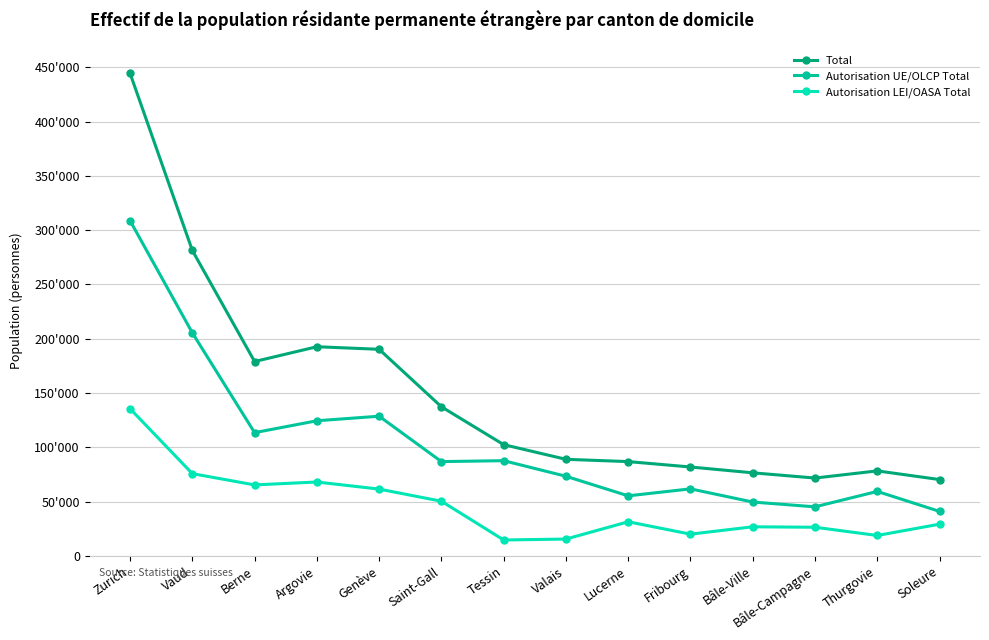

At which category is the sum across all series the highest?

Zurich